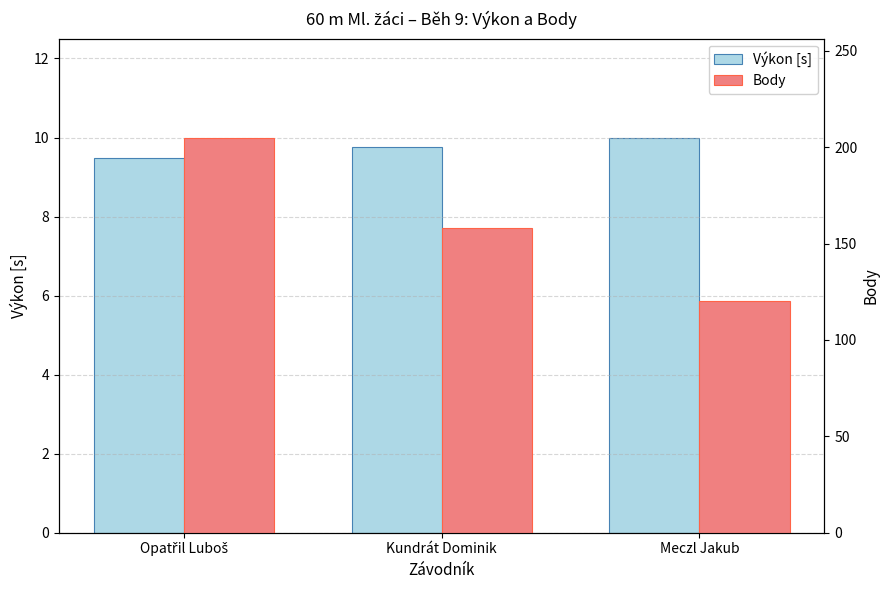

What position from the right is Opatřil Luboš?

3